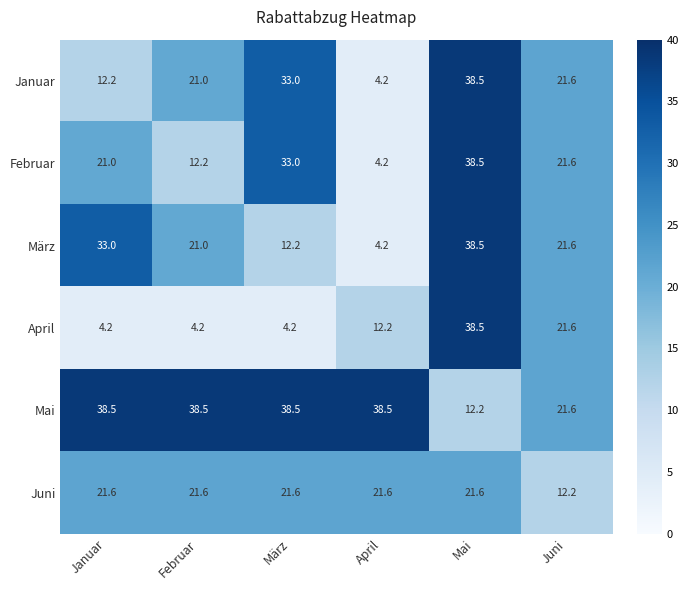

At which category is the sum across all series the highest?

Mai